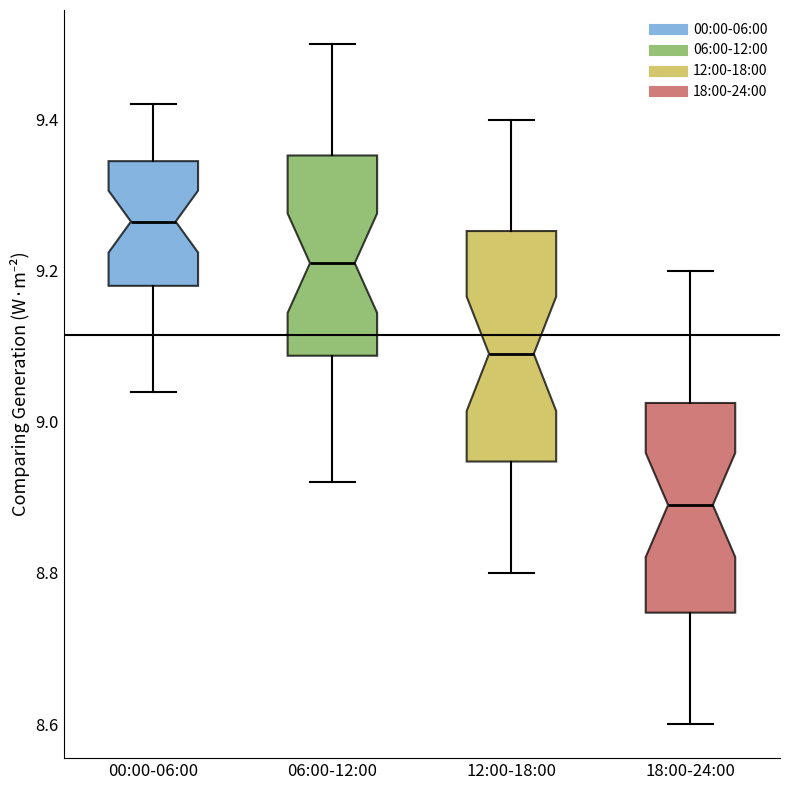

Which box has the highest median line?

00:00-06:00